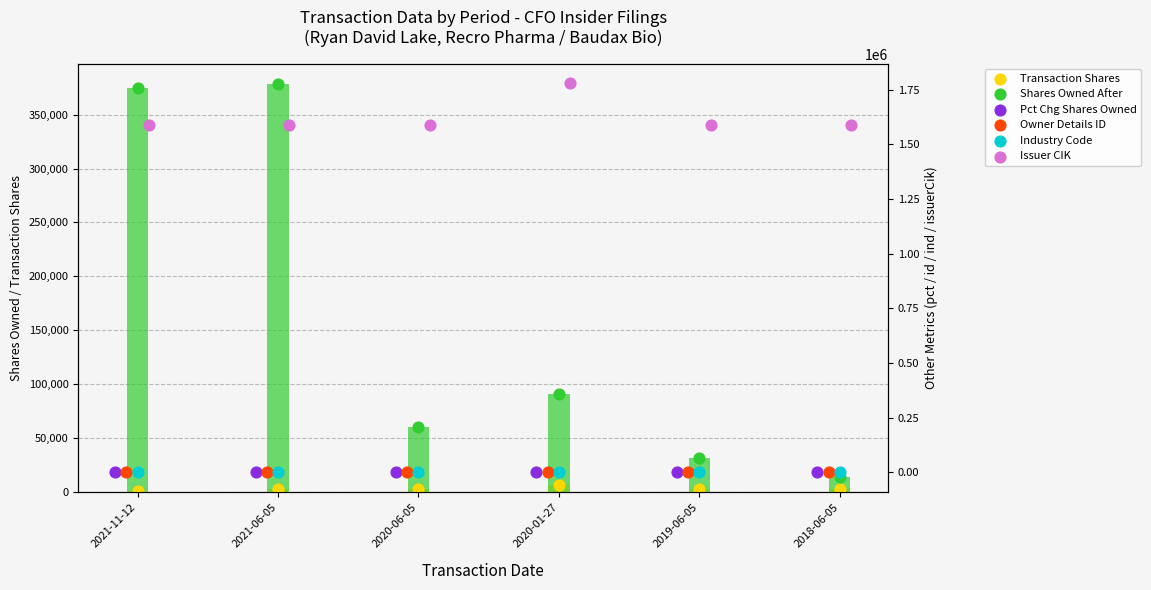

Which series contains the highest Y value?

issuerCik